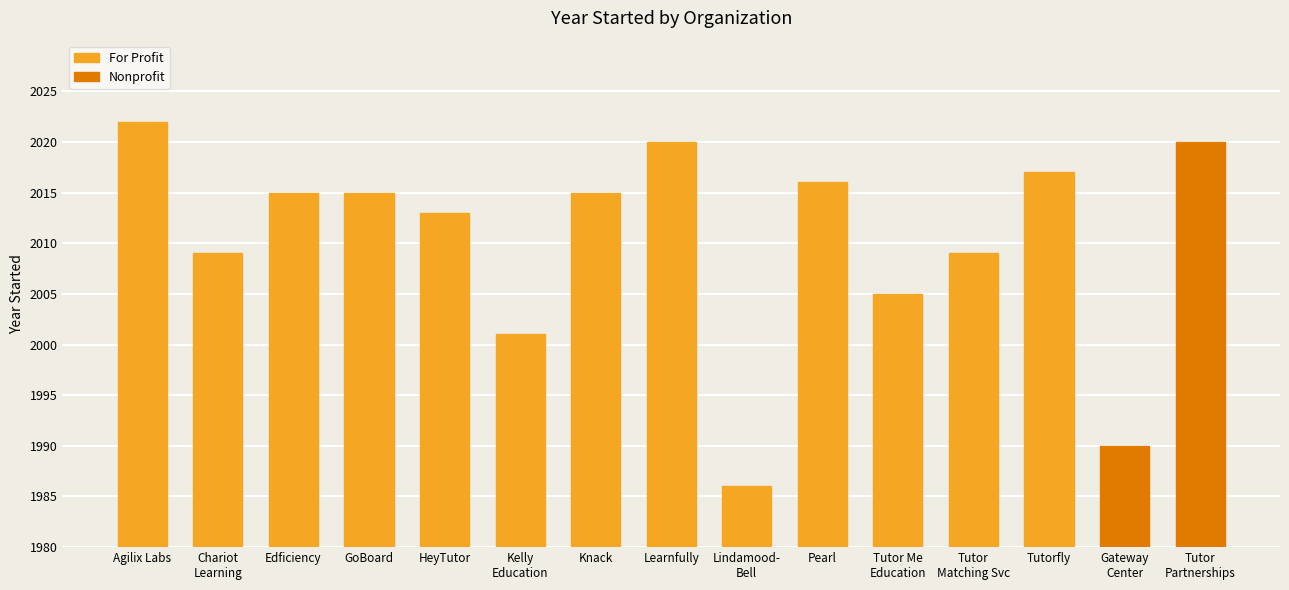

What is the label of the 11th bar from the right?

HeyTutor